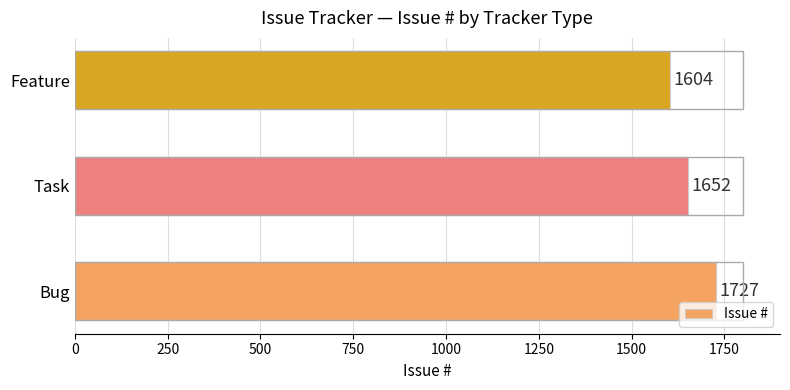

What is the approximate value at Feature, to the nearest 50?

1600